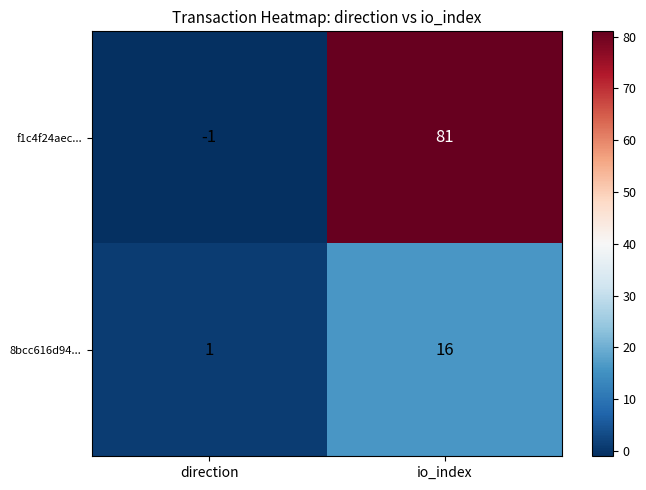

What is the sum of the 8bcc616d94... values at direction and io_index?

17